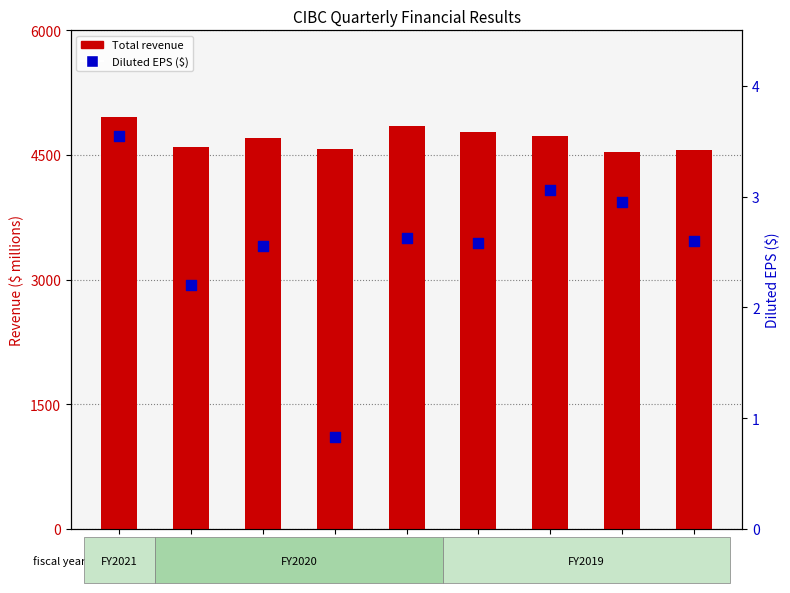

Which series contains the highest Y value?

Total revenue